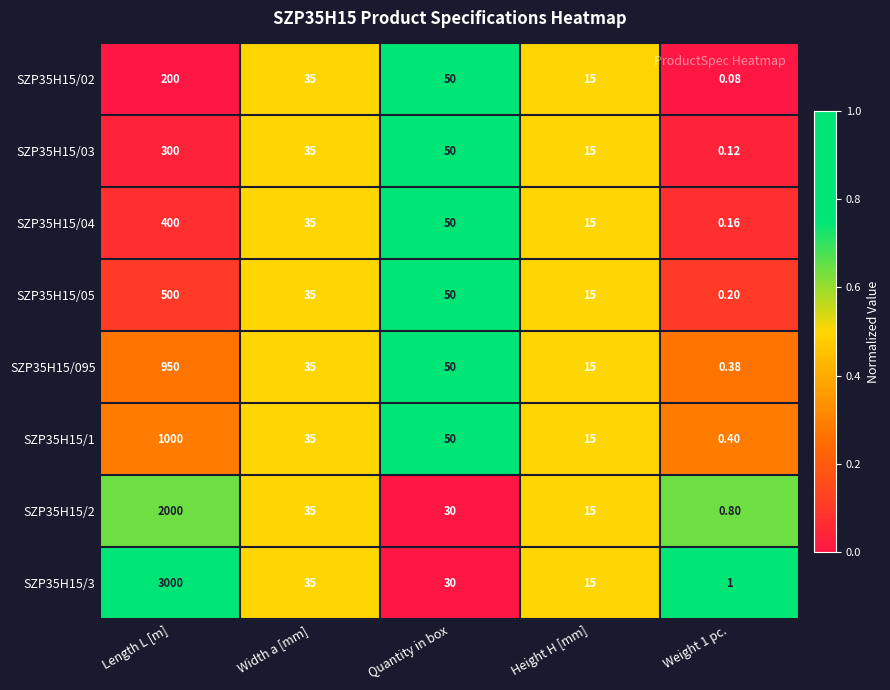

Is the value of SZP35H15/03 at Weight 1 pc. greater than the value of SZP35H15/04 at Width a [mm]?

No